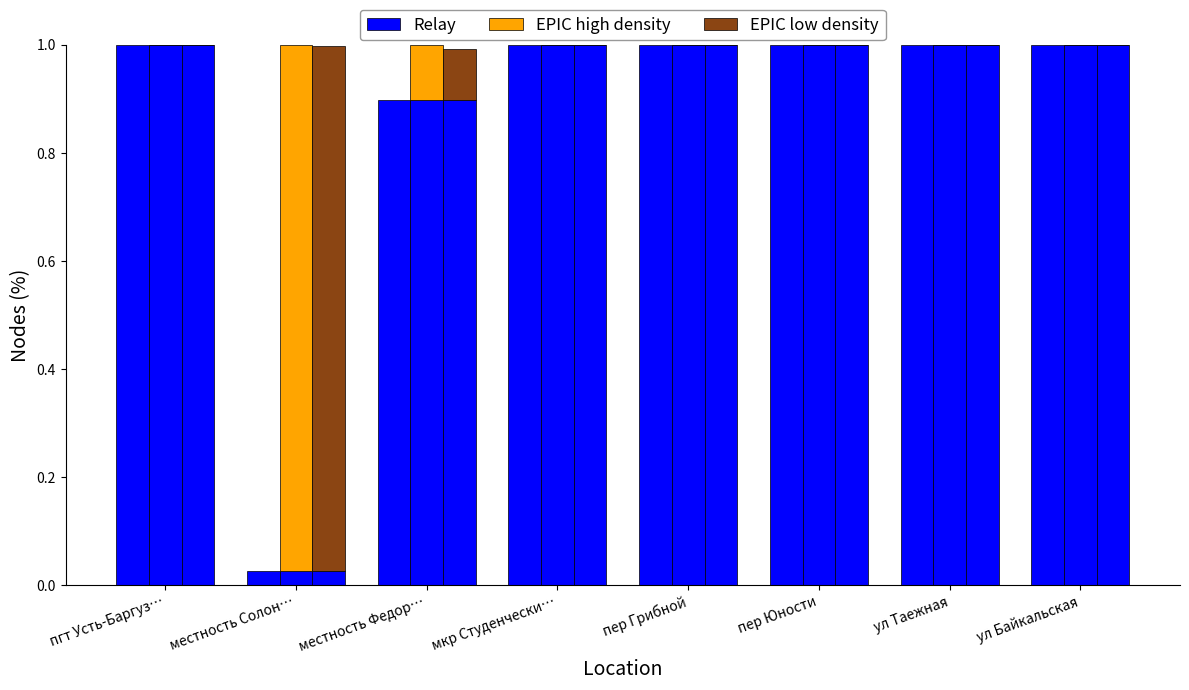

What is the spread (max minus min) of values at пгт Усть-Баргуз…?

1.0